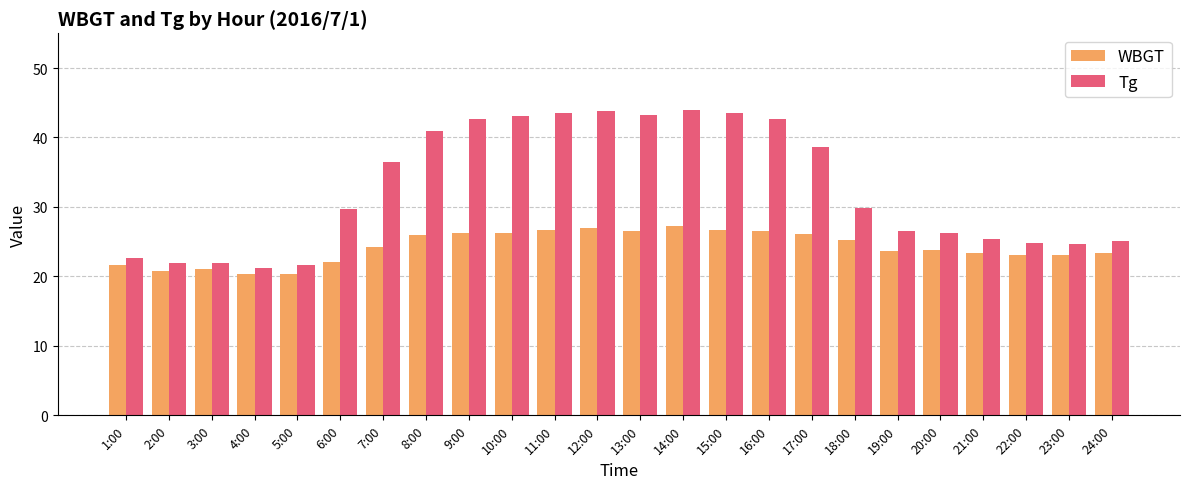

What is the label of the 1st bar from the right?

24:00